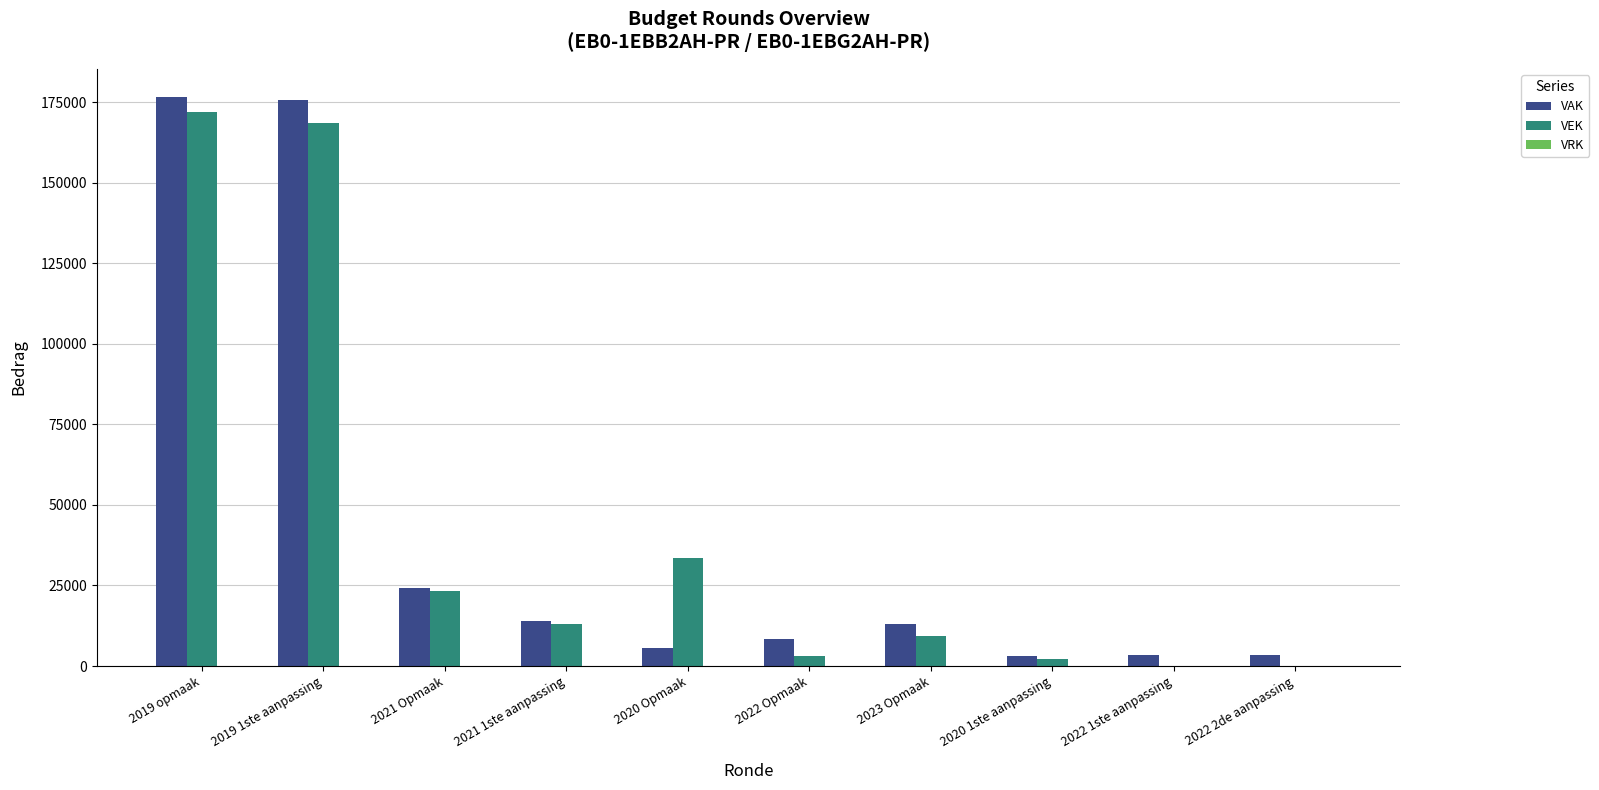

At which label is VEK closest to 86000?

2020 Opmaak